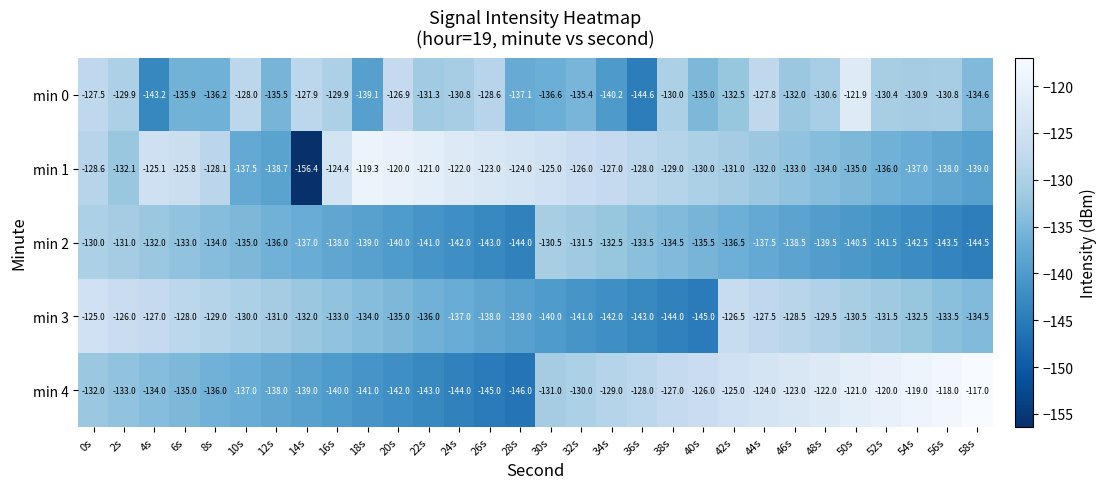

Which series has the largest total across all categories?

min 1